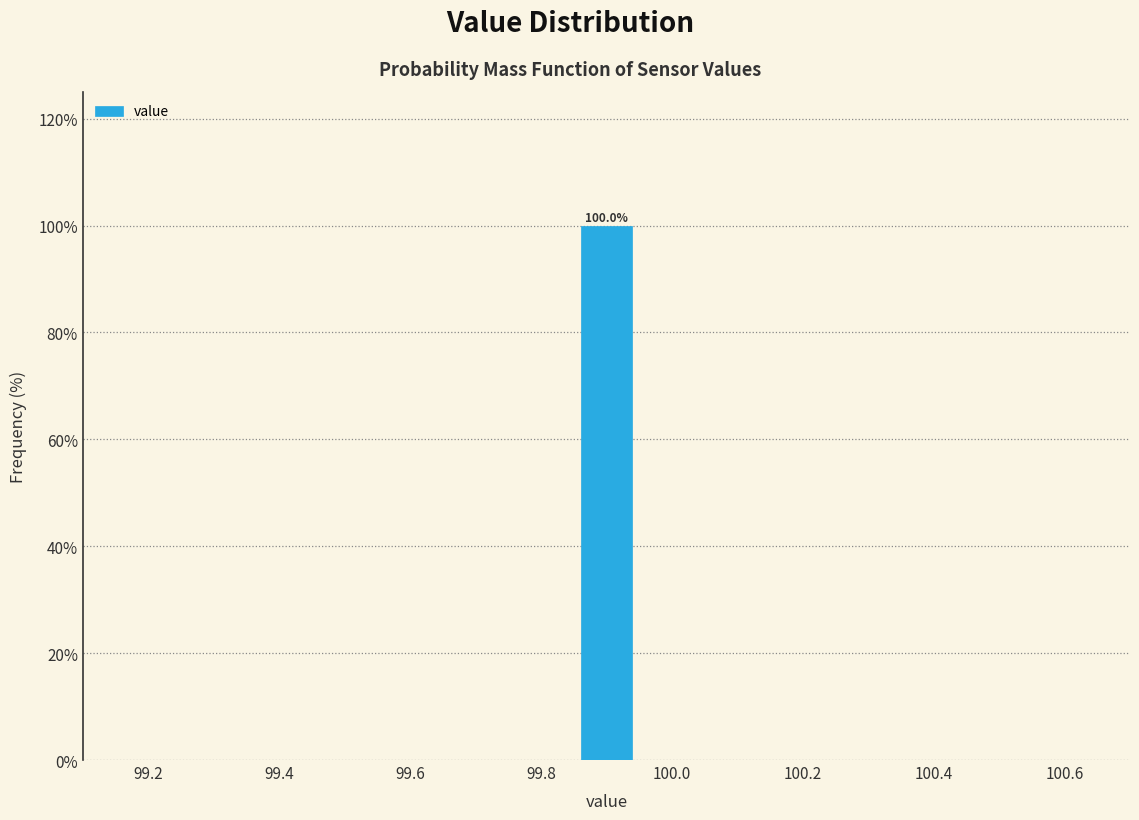

Which range on the x-axis has the tallest bar?

99.86 to 99.94